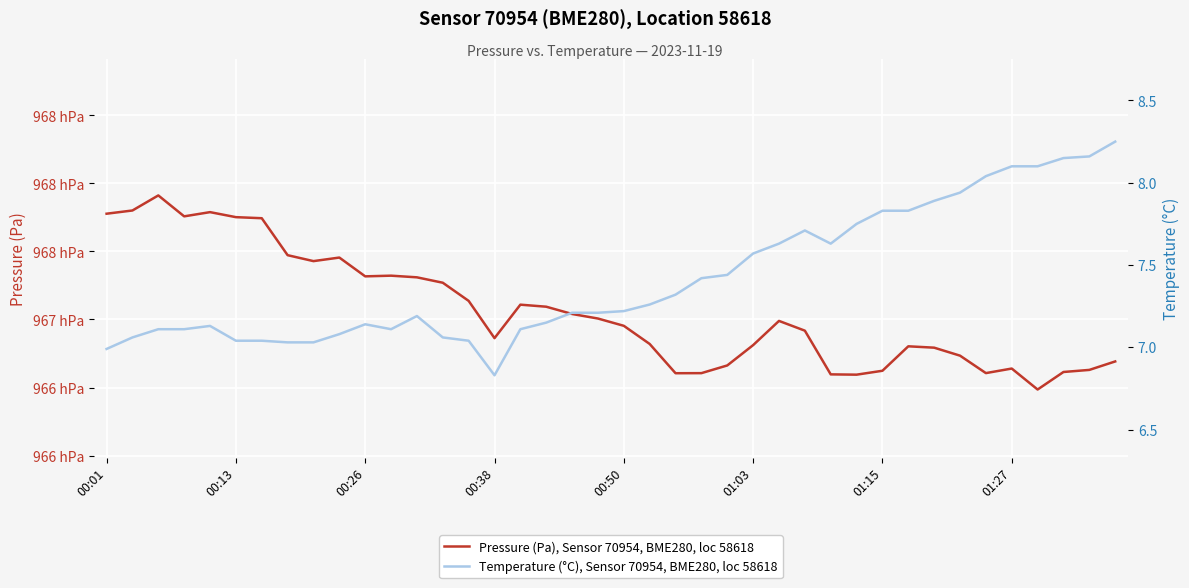

At 22, list the series in order from smallest to largest.

Temperature (°C), Sensor 70954, BME280, loc 58618, Pressure (Pa), Sensor 70954, BME280, loc 58618